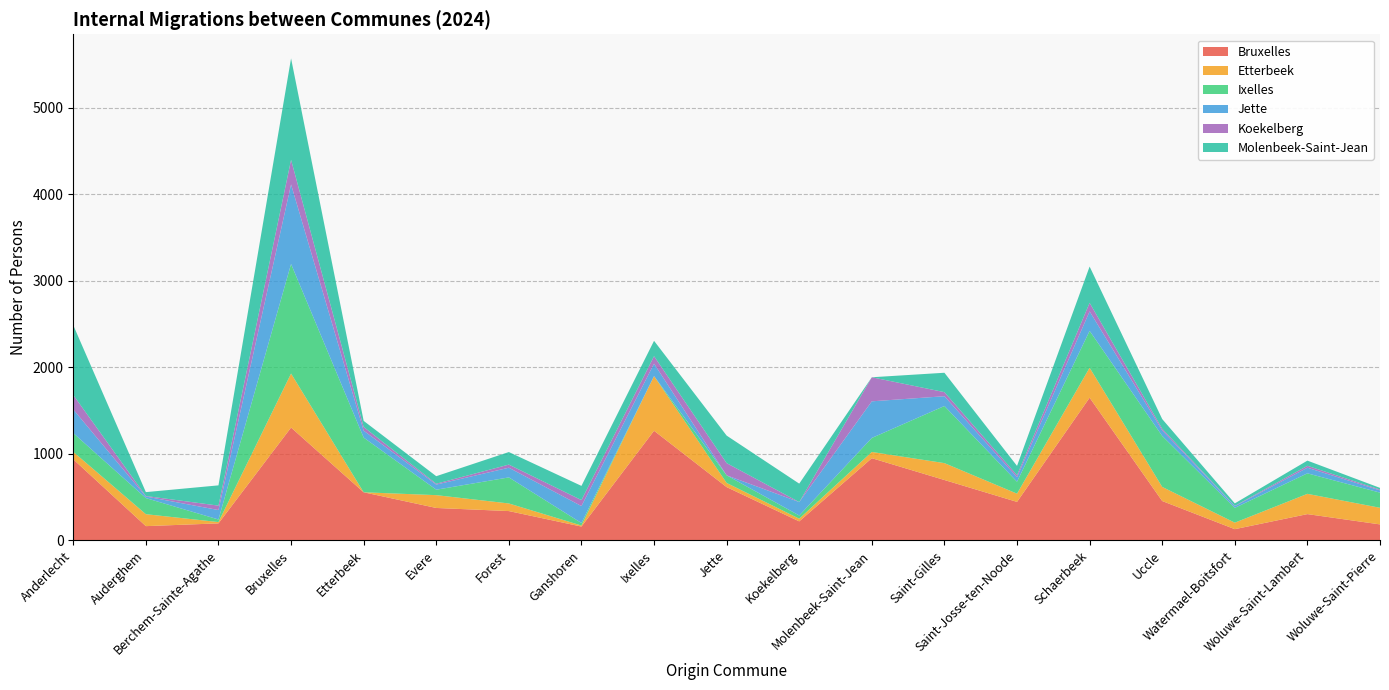

Reading left to right, extract all data points from this chart.

Bruxelles: 936	164	196	1303	555	374	338	159	1266	615	219	949	697	444	1648	454	129	303	184
Etterbeek: 86	138	15	624	0	148	88	12	632	48	31	72	195	95	346	163	75	234	192
Ixelles: 217	186	30	1266	632	63	301	29	0	88	37	162	660	138	426	589	171	237	175
Jette: 273	18	109	919	80	59	112	196	143	0	155	423	113	52	225	64	19	65	26
Koekelberg: 167	6	51	284	43	10	36	69	87	141	0	278	47	23	99	19	4	22	9
Molenbeek-Saint-Jean: 806	45	234	1172	70	87	145	164	177	318	213	0	224	108	419	112	29	60	20